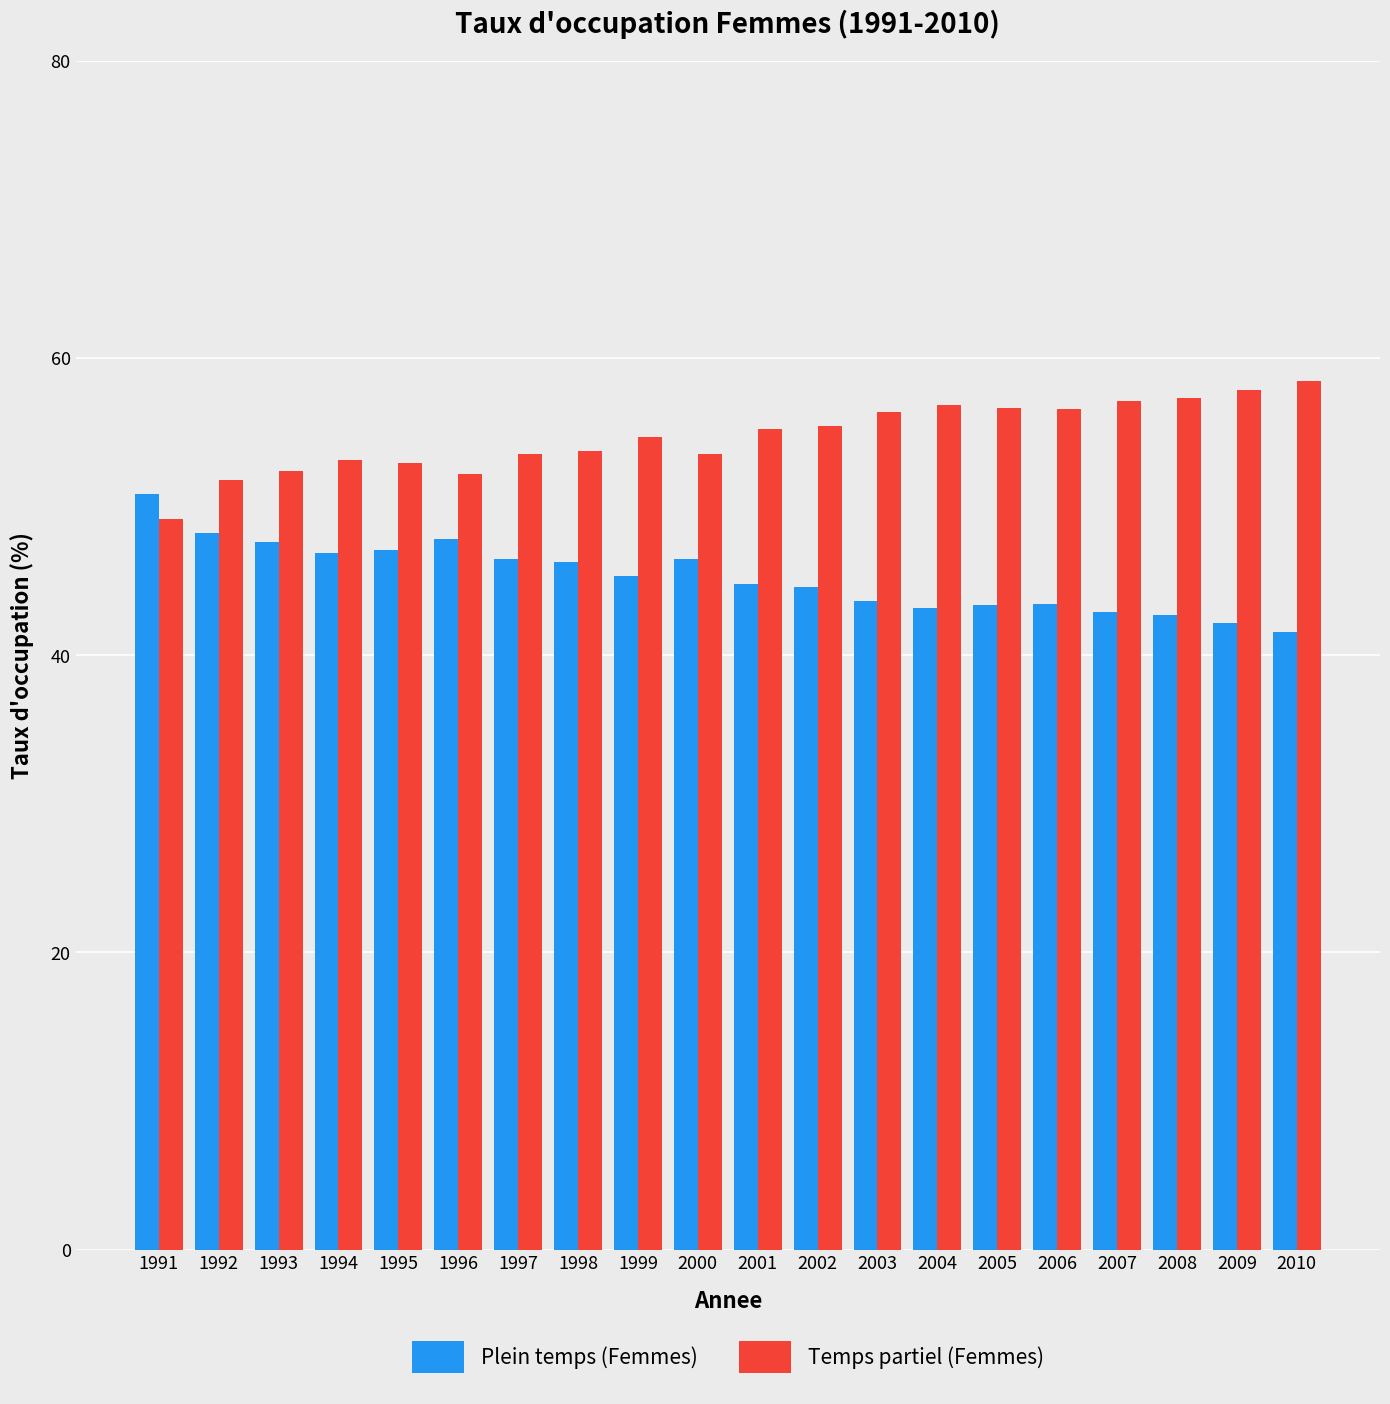

How many categories are shown in the chart?

20